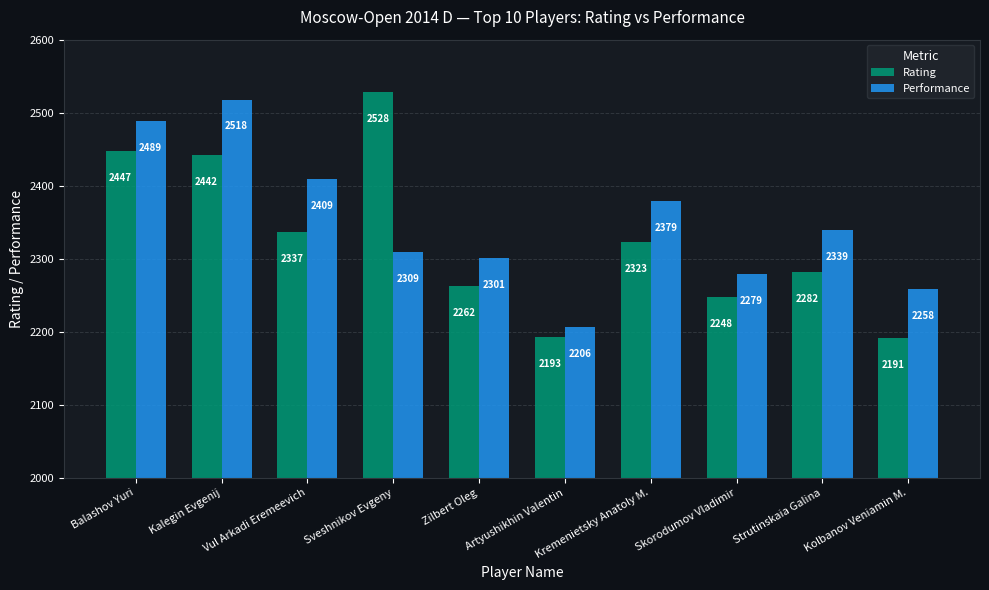

Is the value of Performance at Artyushikhin Valentin greater than the value of Rating at Kolbanov Veniamin M.?

Yes